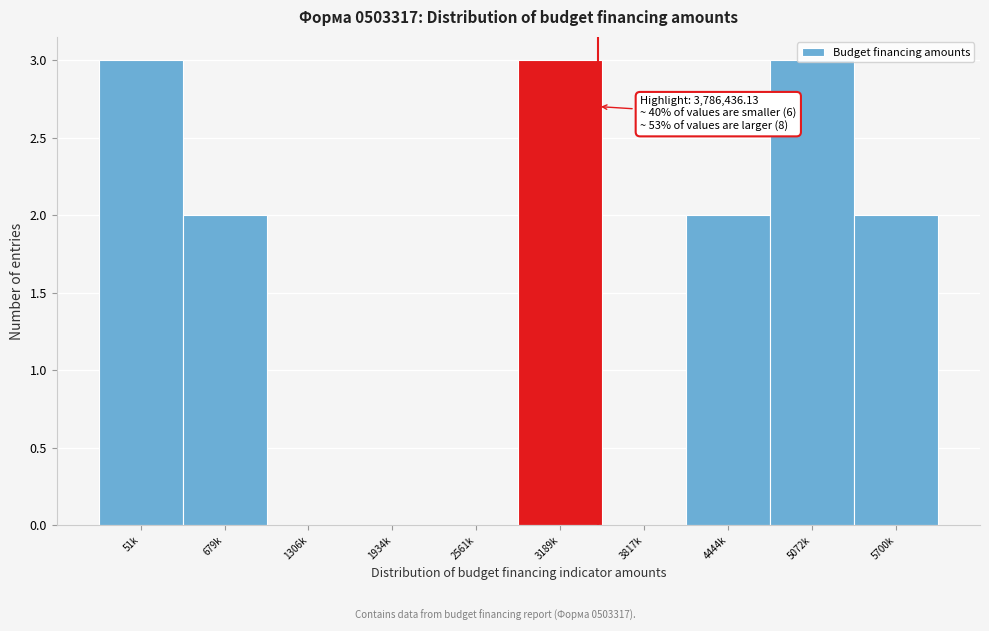

Approximately how many times larger is the value at 5700k compared to 4444k?

1.0